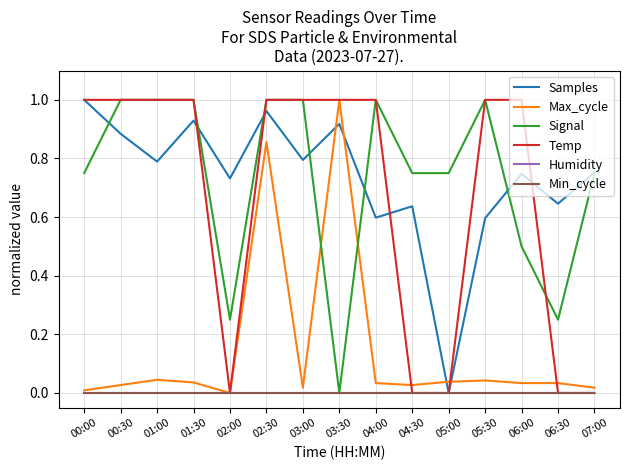

At which category does Temp reach its first local valley?

02:00